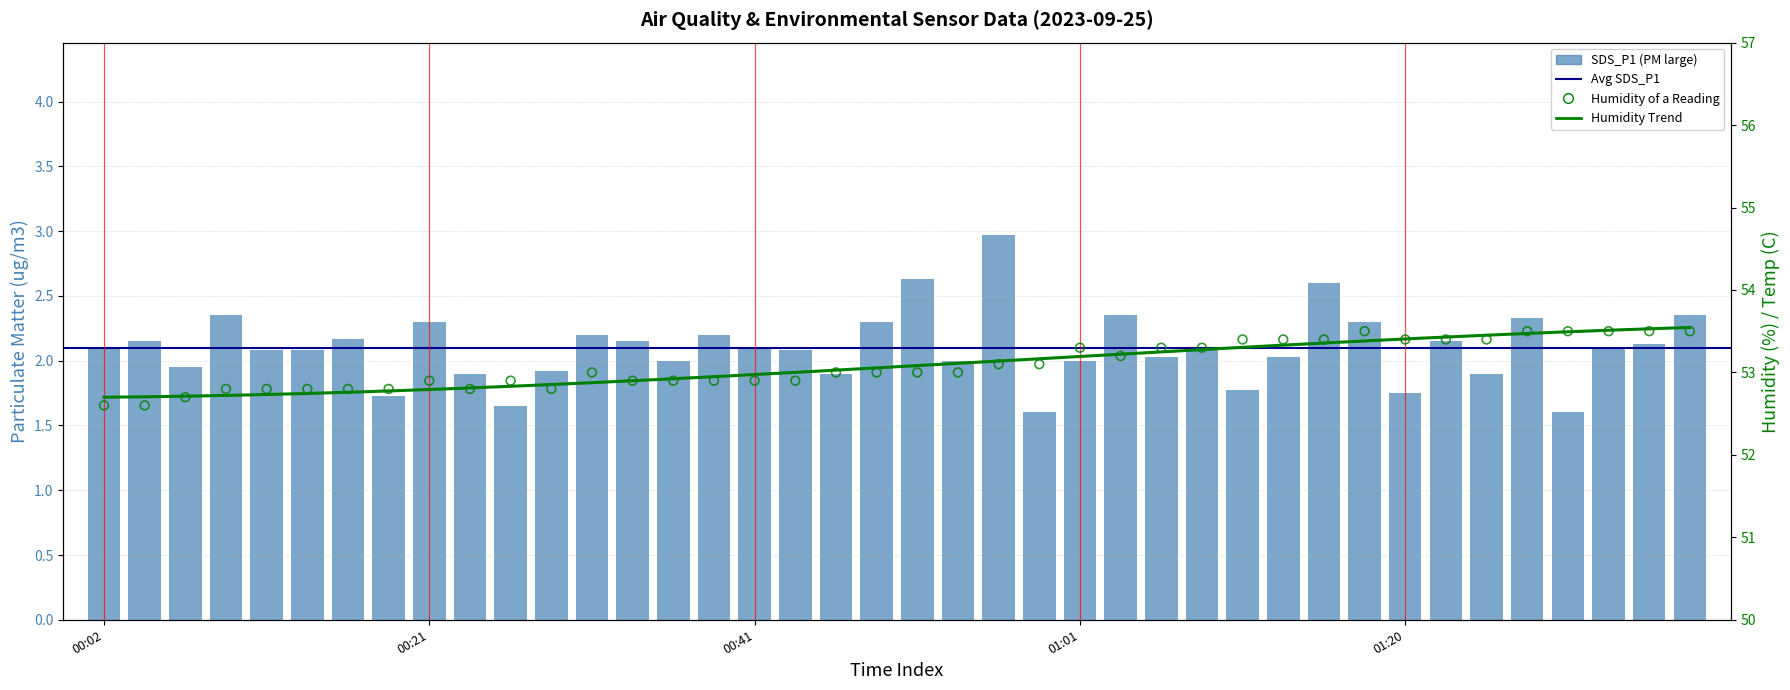

What is the total value across all series at 2023/09/25 00:44:01?

55.0